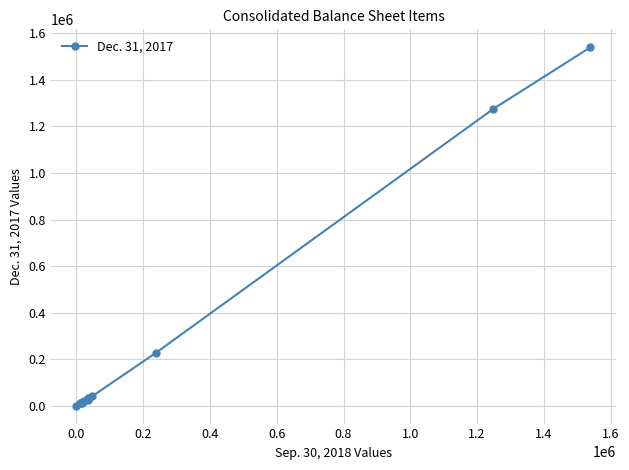

How many lines are shown in the chart?

1